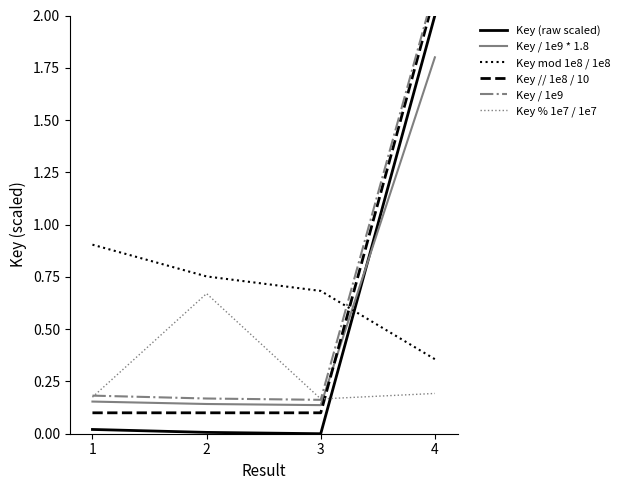

Which series has the widest spread of values?

Key (raw scaled)